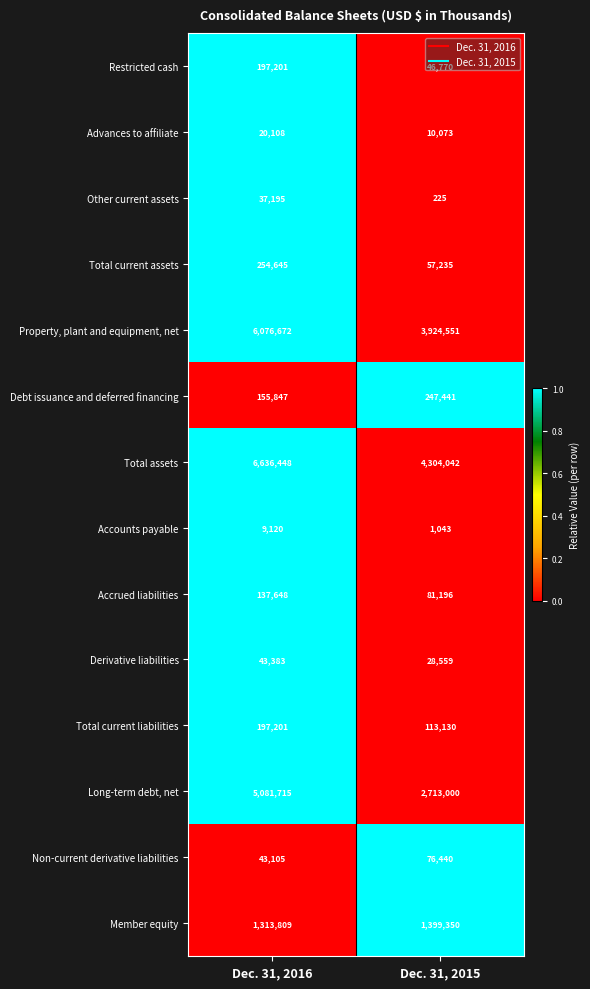

What is the total value across all series at Dec. 31, 2015?

13003055